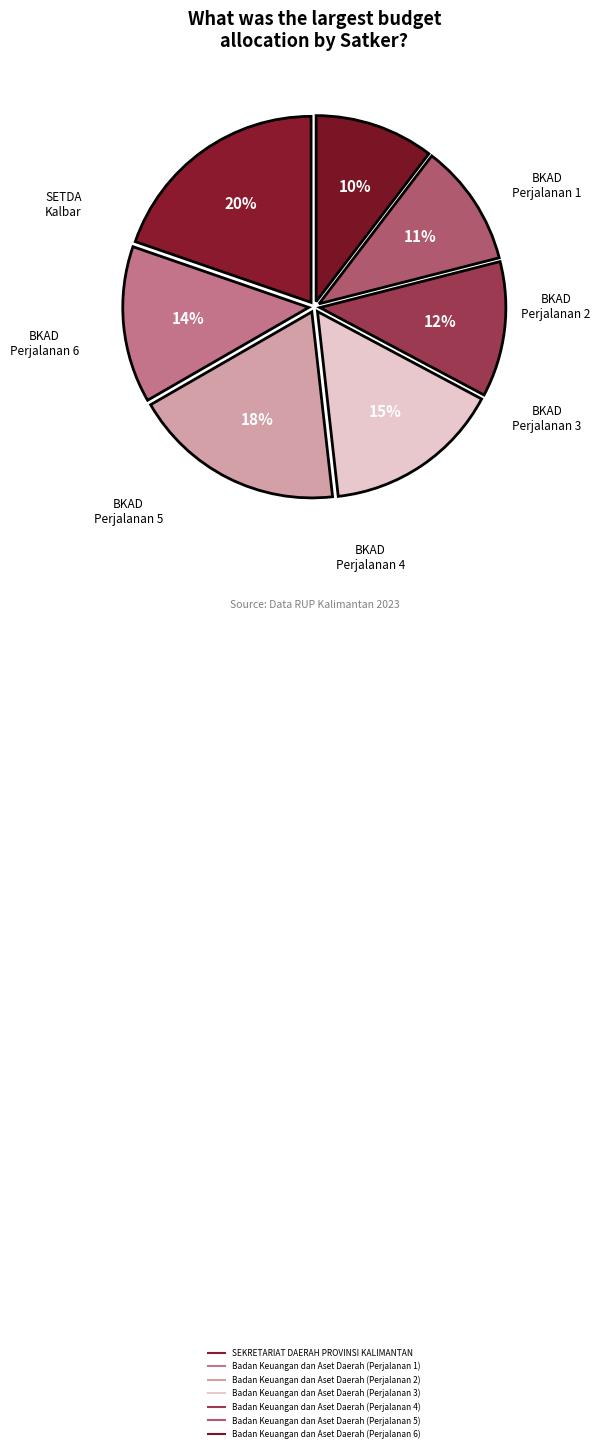

Count the number of slices in the pie.

7